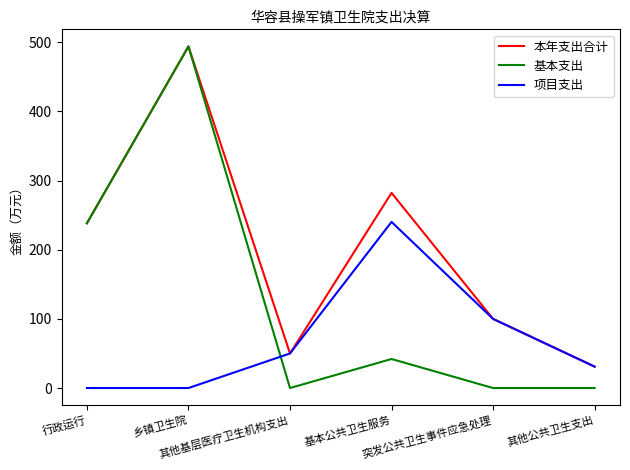

How many interior local peaks does the 本年支出合计 series have?

2